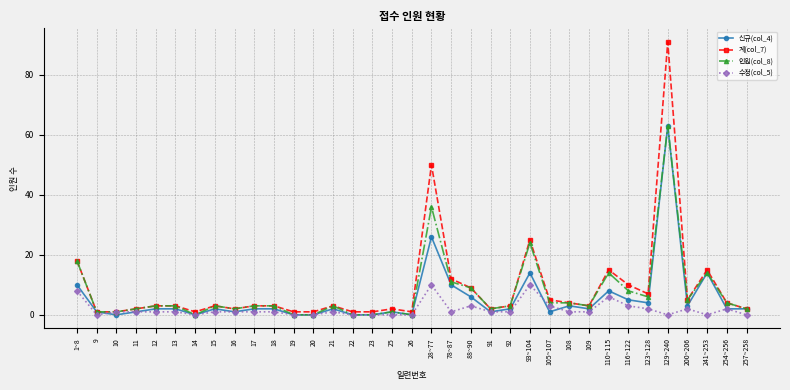

Where is 계(col_7) nearest to the value 46?

28~77